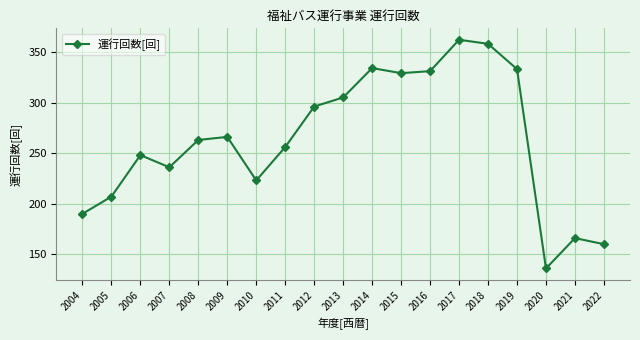

What is the difference between the maximum and minimum values?

226